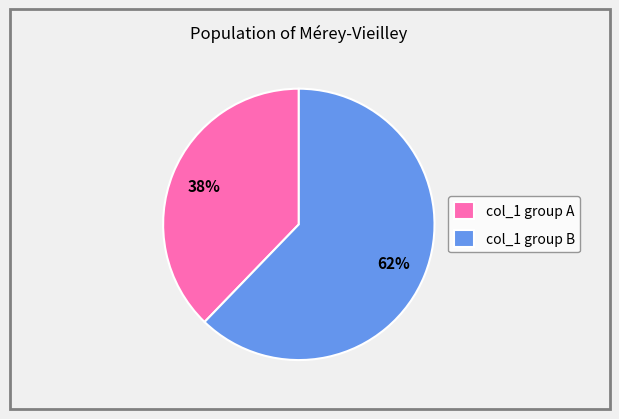

Is it true that col_1 group B is 49% of the pie?

False